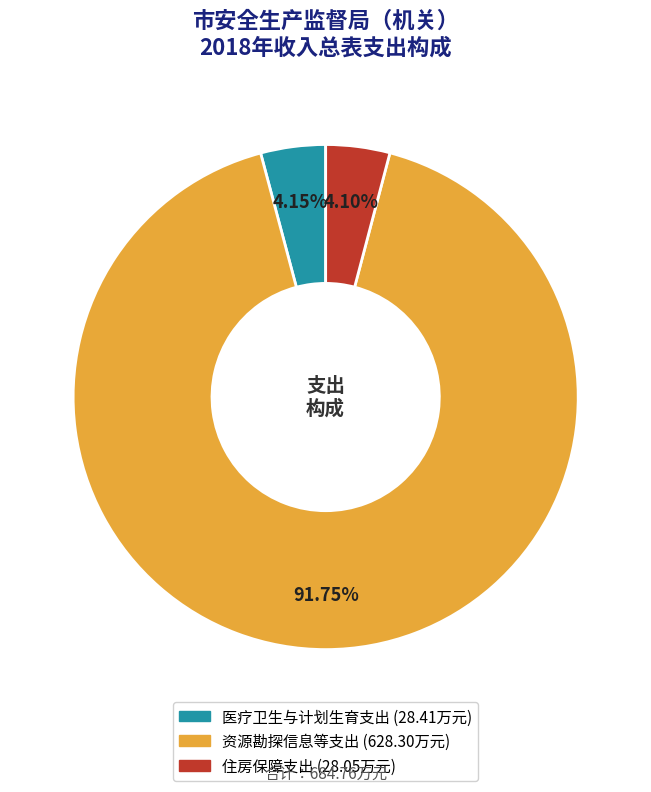

Is there any slice that represents more than half of the pie?

Yes